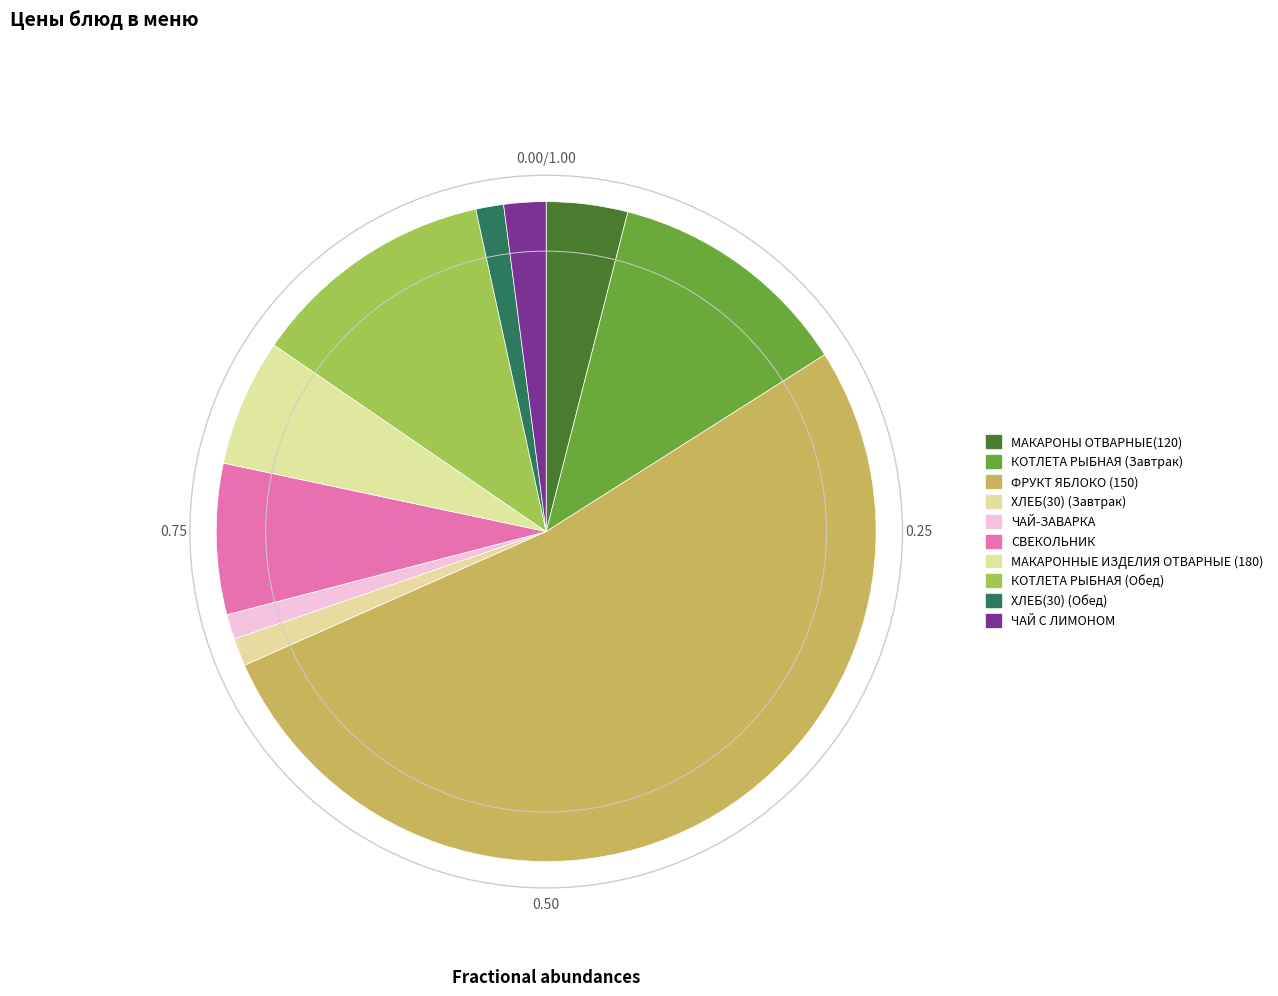

Does ФРУКТ ЯБЛОКО (150) represent more than half of the total?

Yes